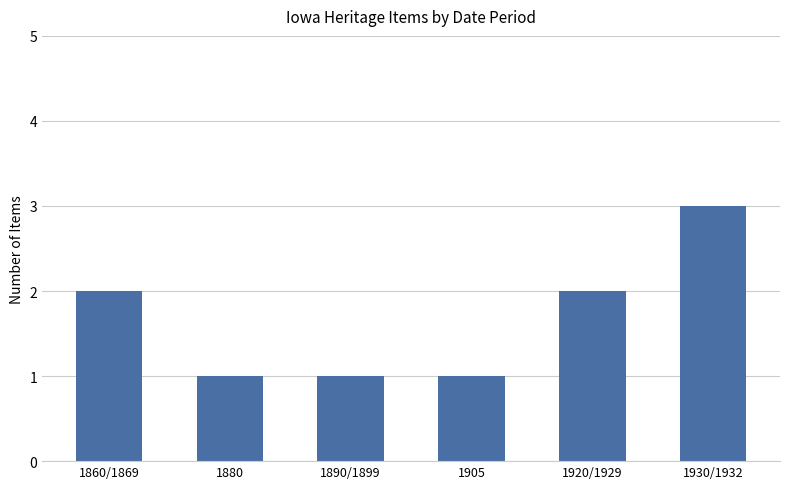

Reading left to right, transcribe all the data shown in this chart.

2	1	1	1	2	3